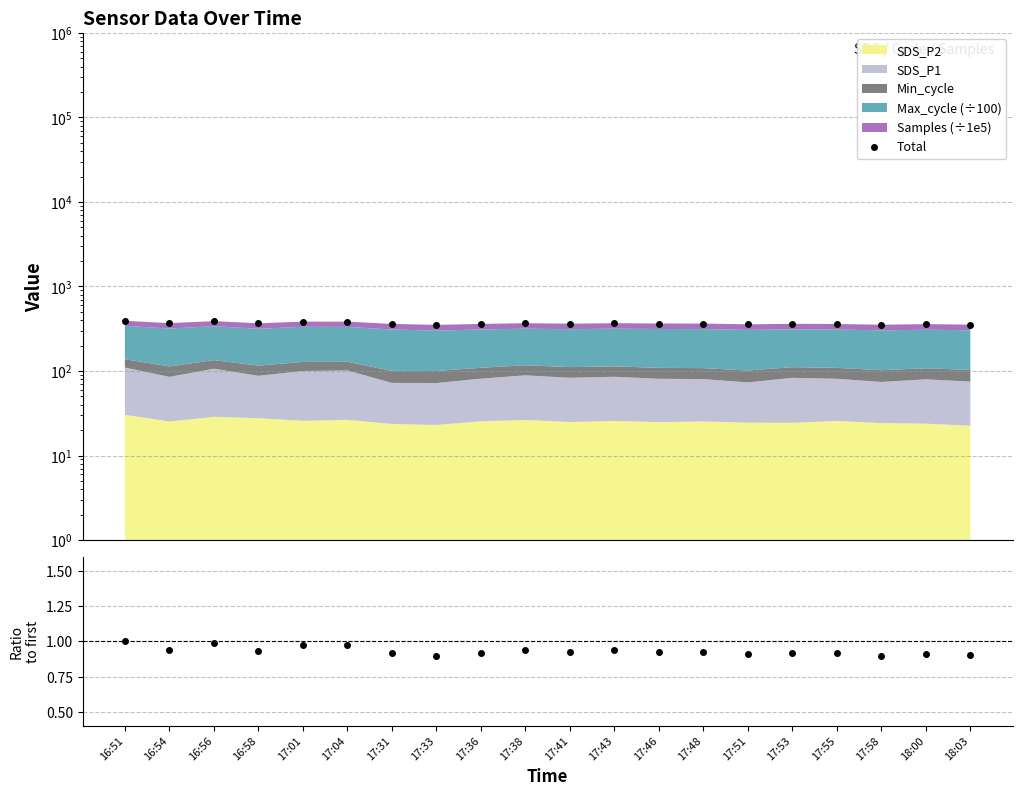

What is the approximate value of Total at 16:56?

389.2